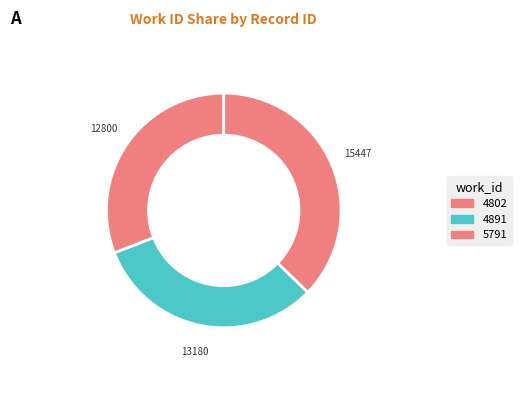

Combined, do 5791 and 4802 account for over 50%?

Yes